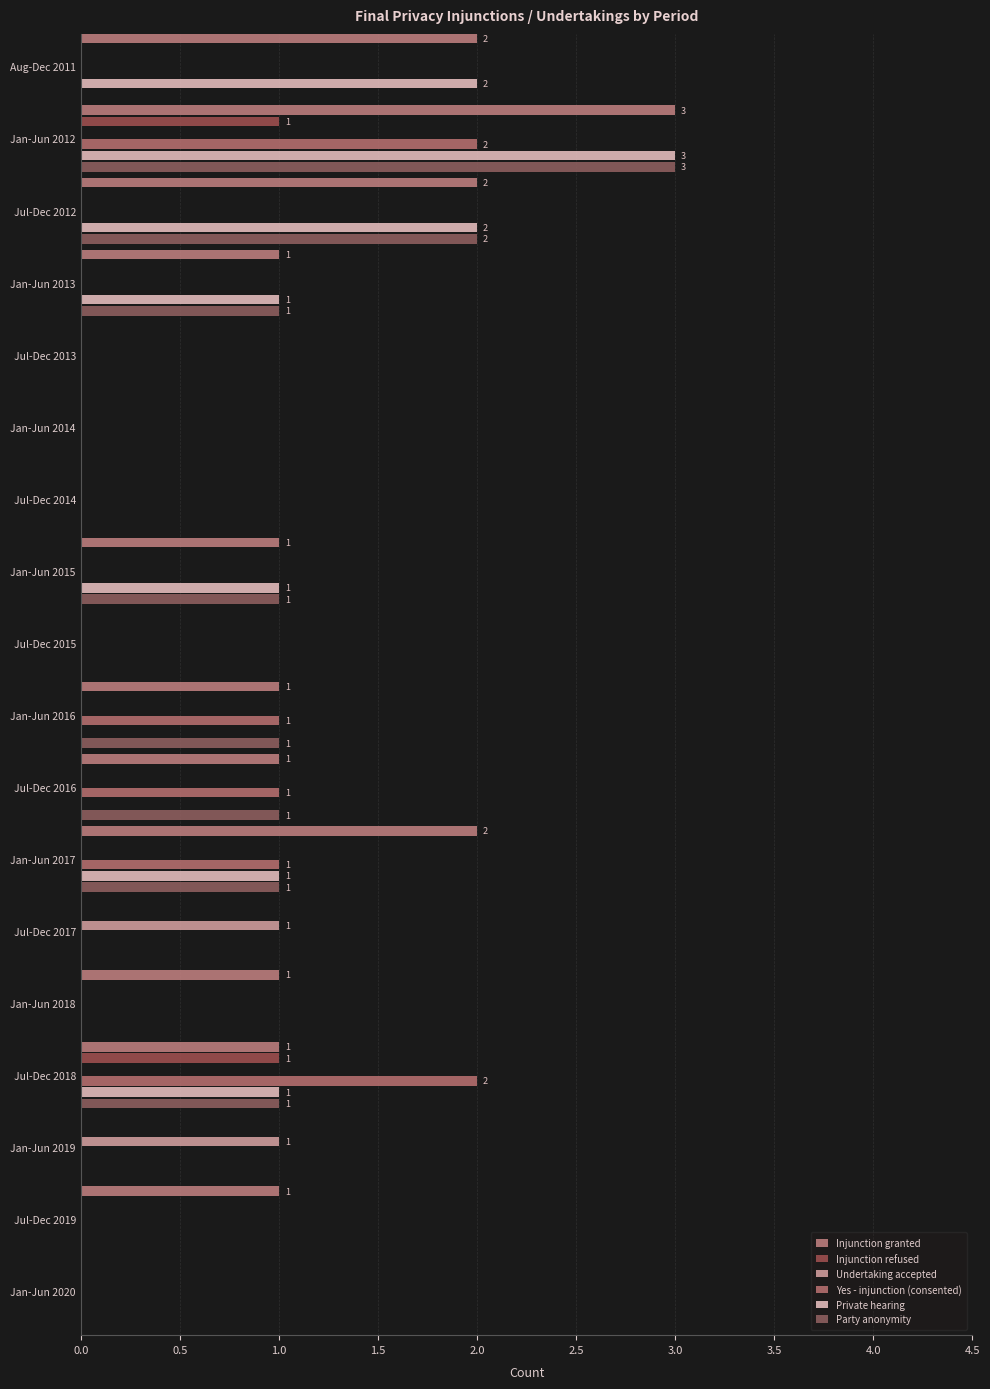

Count the Private hearing values in the range 0 to 1.

15